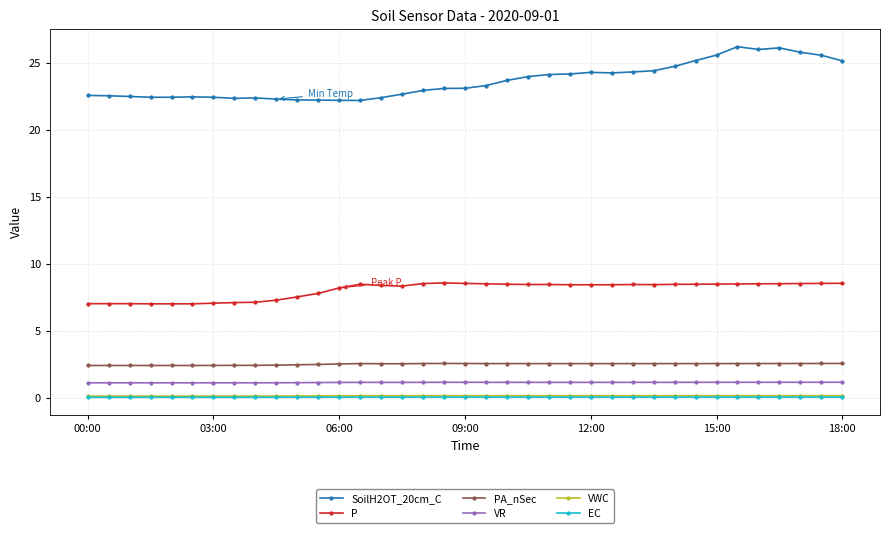

At how many categories does at least one series exceed 14?

37